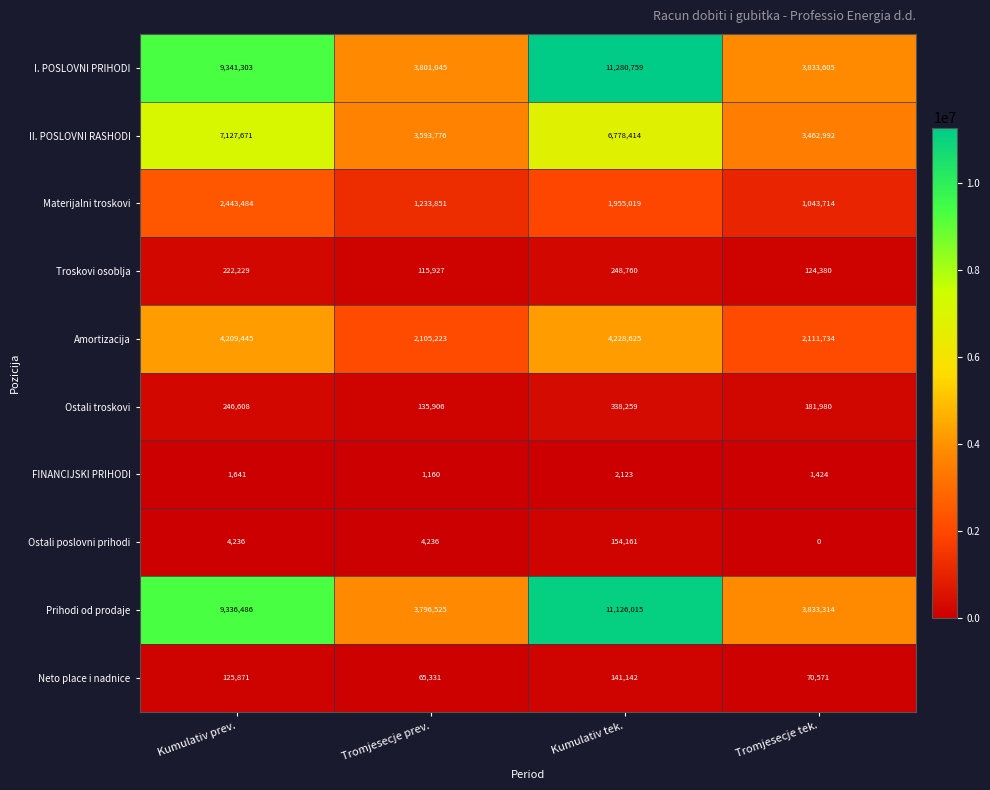

List the series in order of their peak value, highest first.

I. POSLOVNI PRIHODI, Prihodi od prodaje, II. POSLOVNI RASHODI, Amortizacija, Materijalni troskovi, Ostali troskovi, Troskovi osoblja, Ostali poslovni prihodi, Neto place i nadnice, FINANCIJSKI PRIHODI